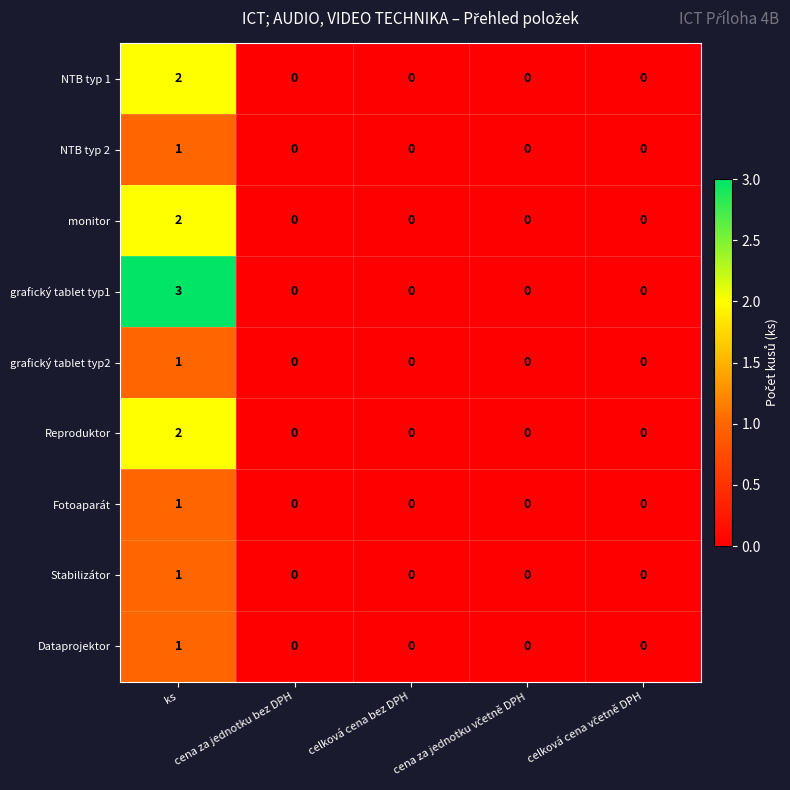

How many distinct data groups are displayed?

9